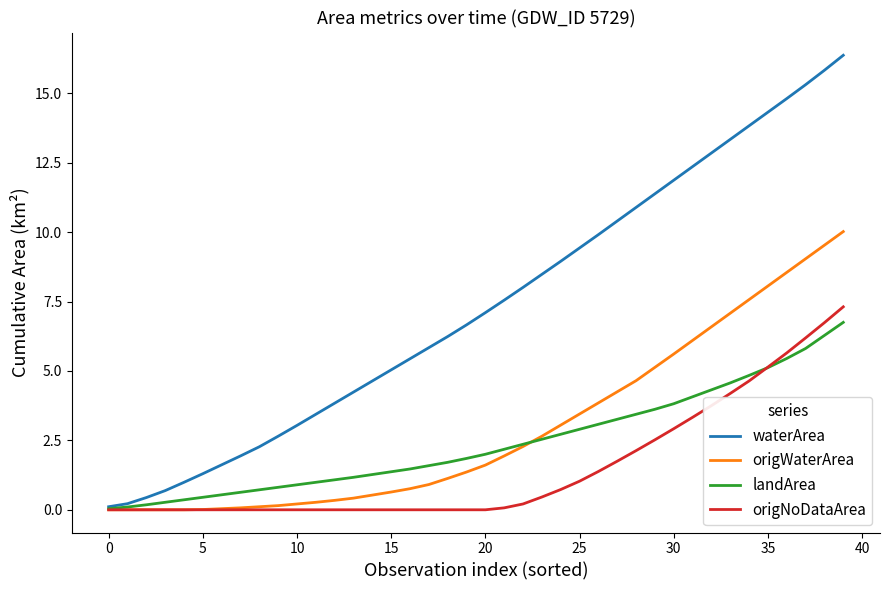

Which series ends up on top after the final intersection of origNoDataArea and landArea?

origNoDataArea